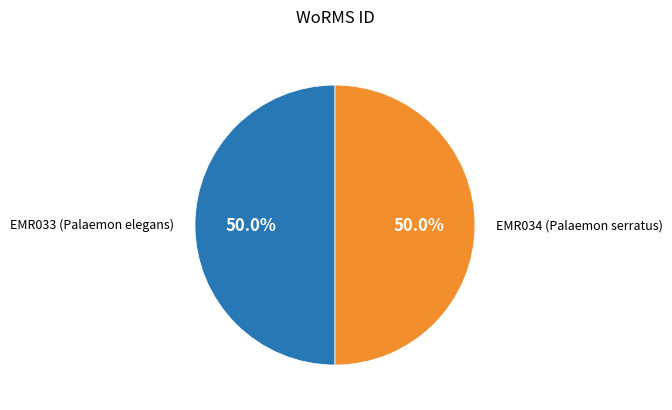

Count the number of slices in the pie.

2